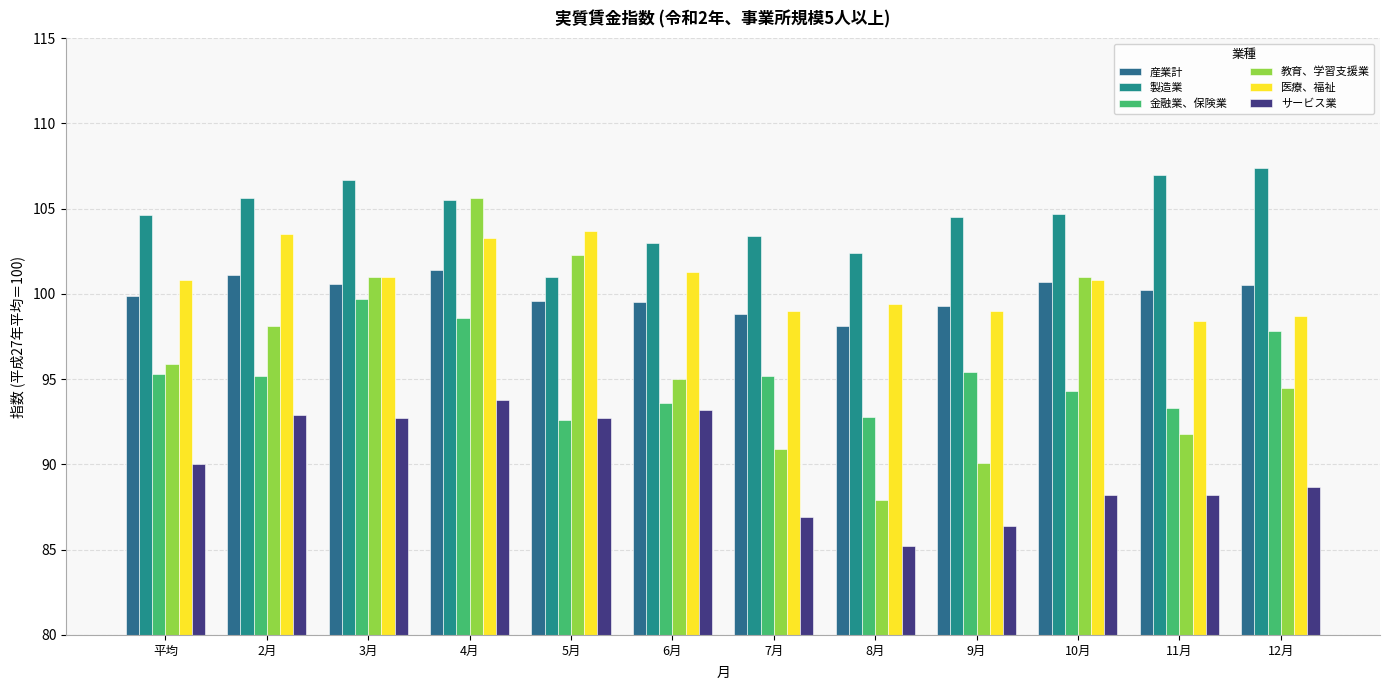

What is the difference between the second highest and minimum values in the 製造業 series?

6.0